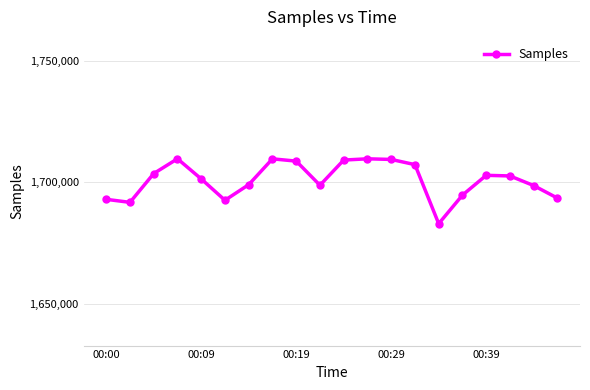

How many data points are less than 1702663?

10